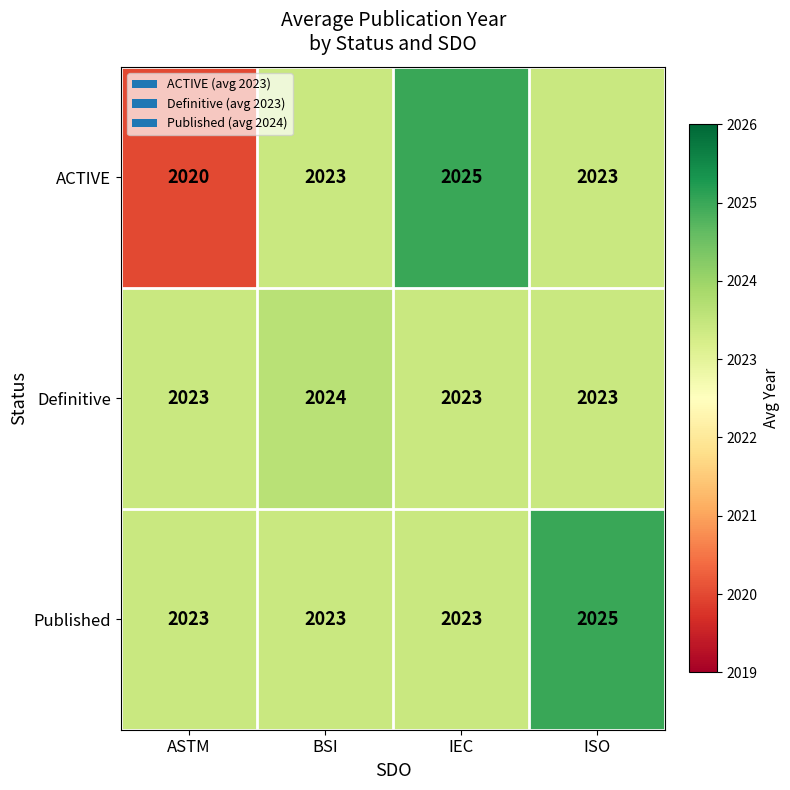

True or false: ACTIVE has a value of 3169 at ASTM.

False